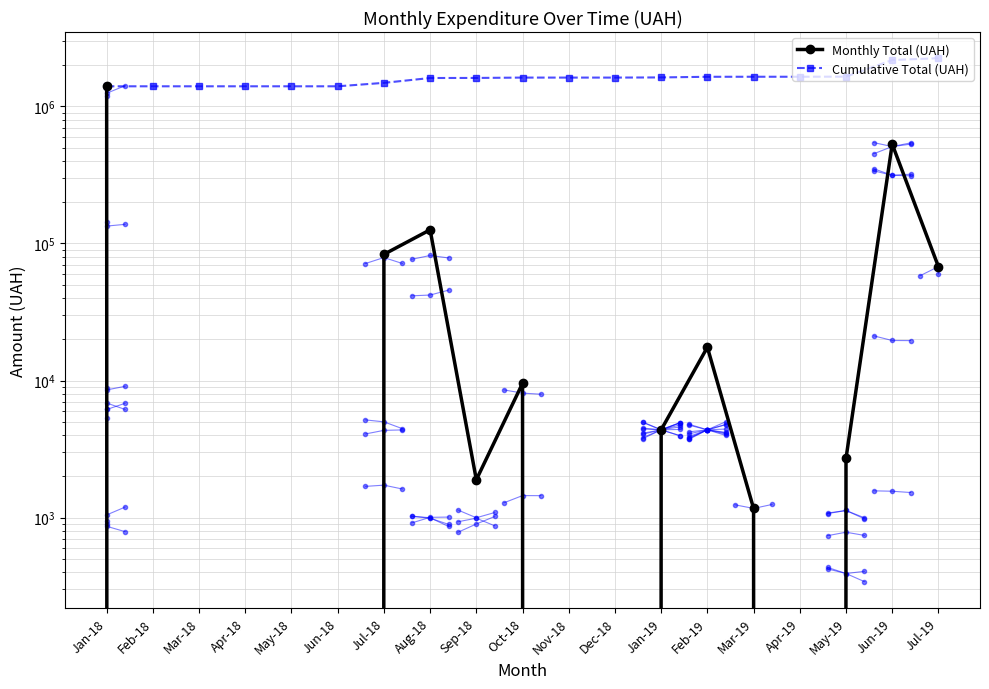

What is the difference between the Cumulative Total (UAH) values at Jul-19 and Apr-18?

843593.9